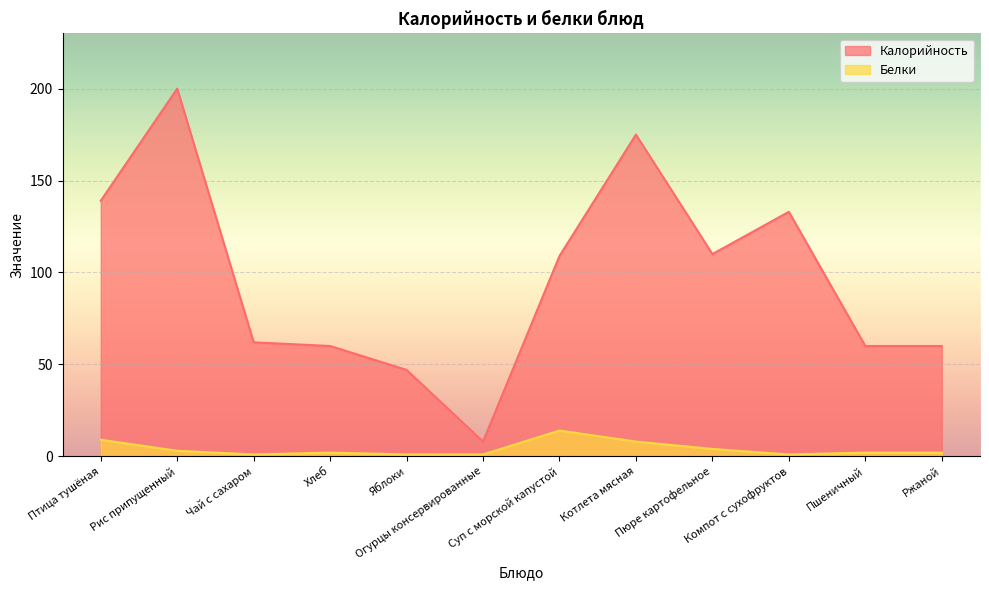

How many lines are shown in the chart?

2